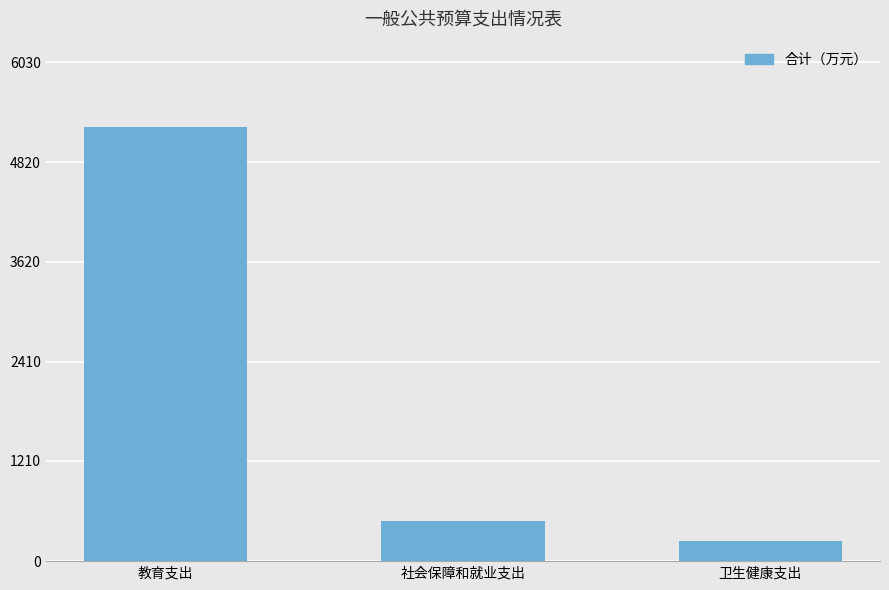

What position from the left is 卫生健康支出?

3